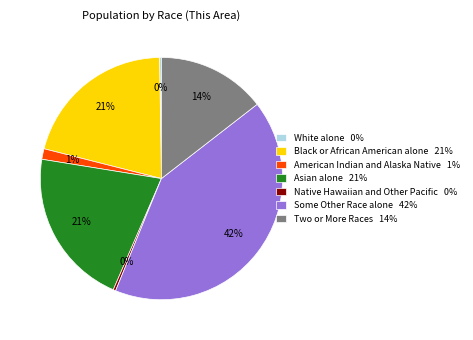

To the nearest percent, what percentage of the pie is Two or More Races?

14%